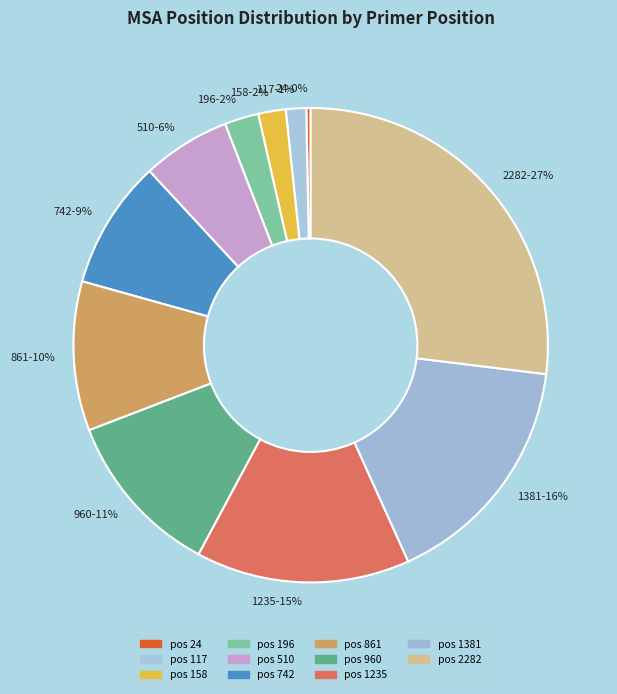

Is it true that 2282 is 27% of the pie?

True